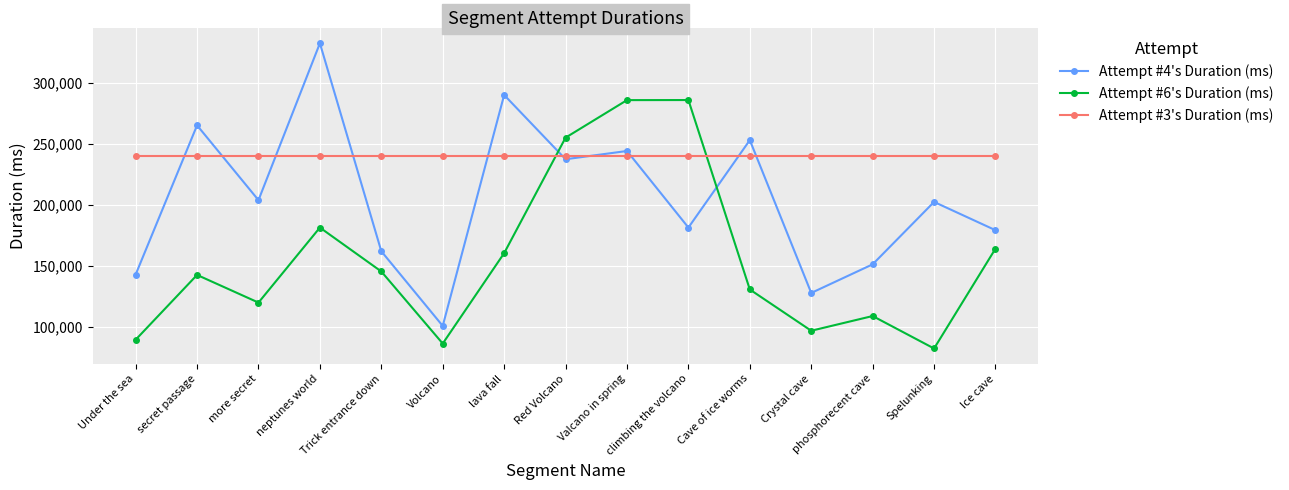

Which series has the widest spread of values?

Attempt #4's Duration (ms)